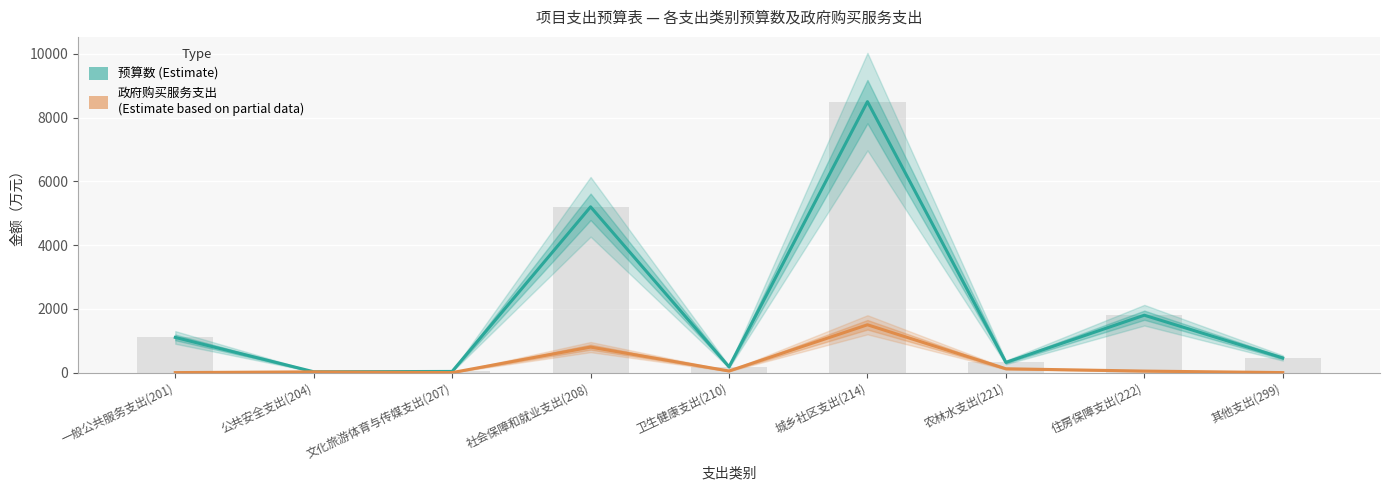

At which label is 预算数 (Estimate) closest to 4262?

社会保障和就业支出(208)